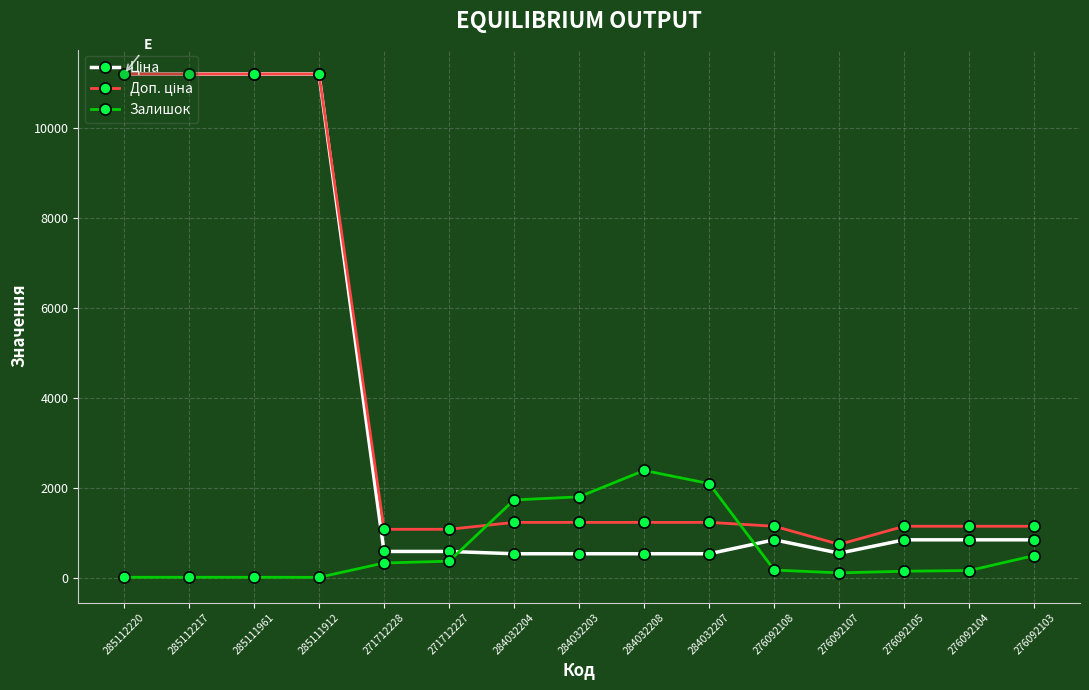

How many lines are shown in the chart?

3